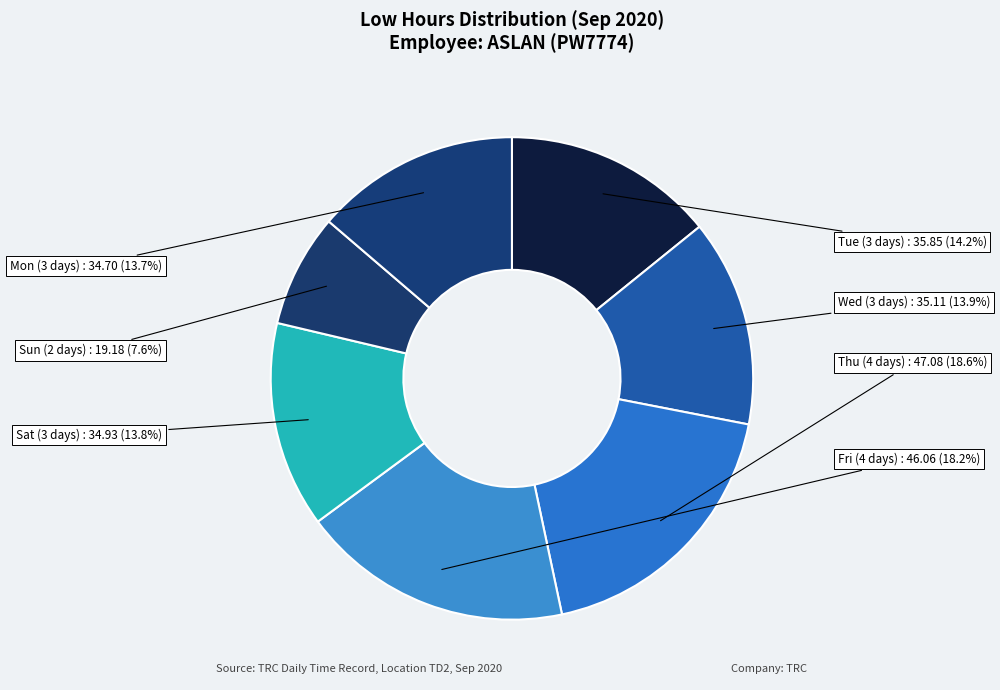

Which slice is the smallest?

Day 20 (Sun)